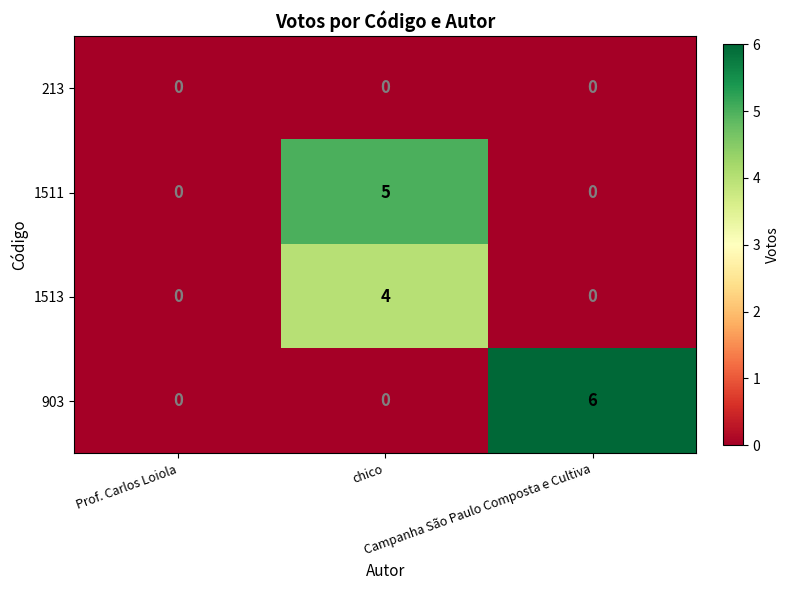

What is the maximum value for 903?

6